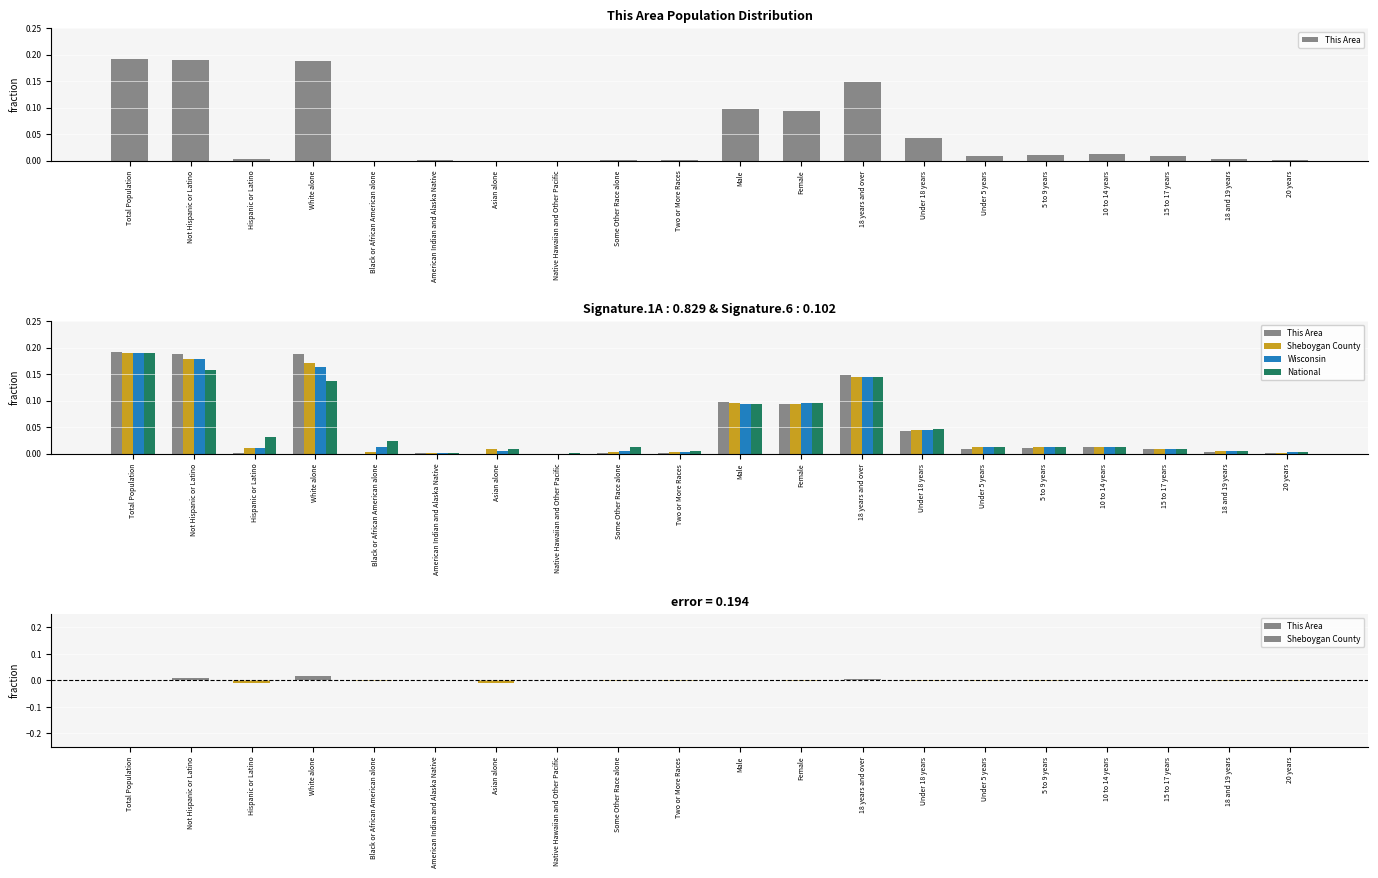

Rank the series at Some Other Race alone from lowest to highest value.

This Area, Sheboygan County, Wisconsin, National